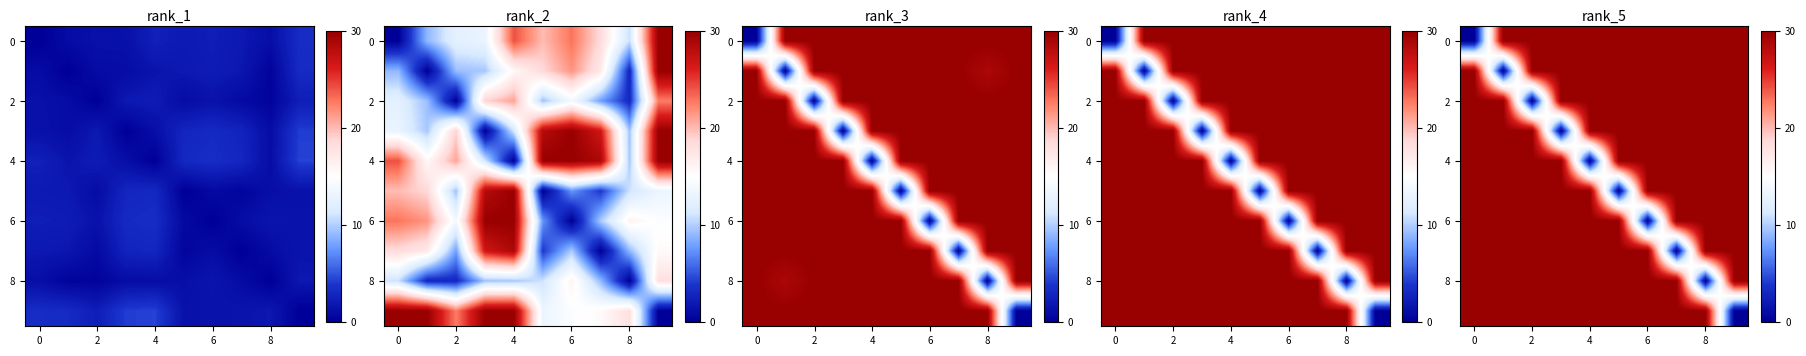

What is the difference between the maximum and minimum values in the 2 series?

30